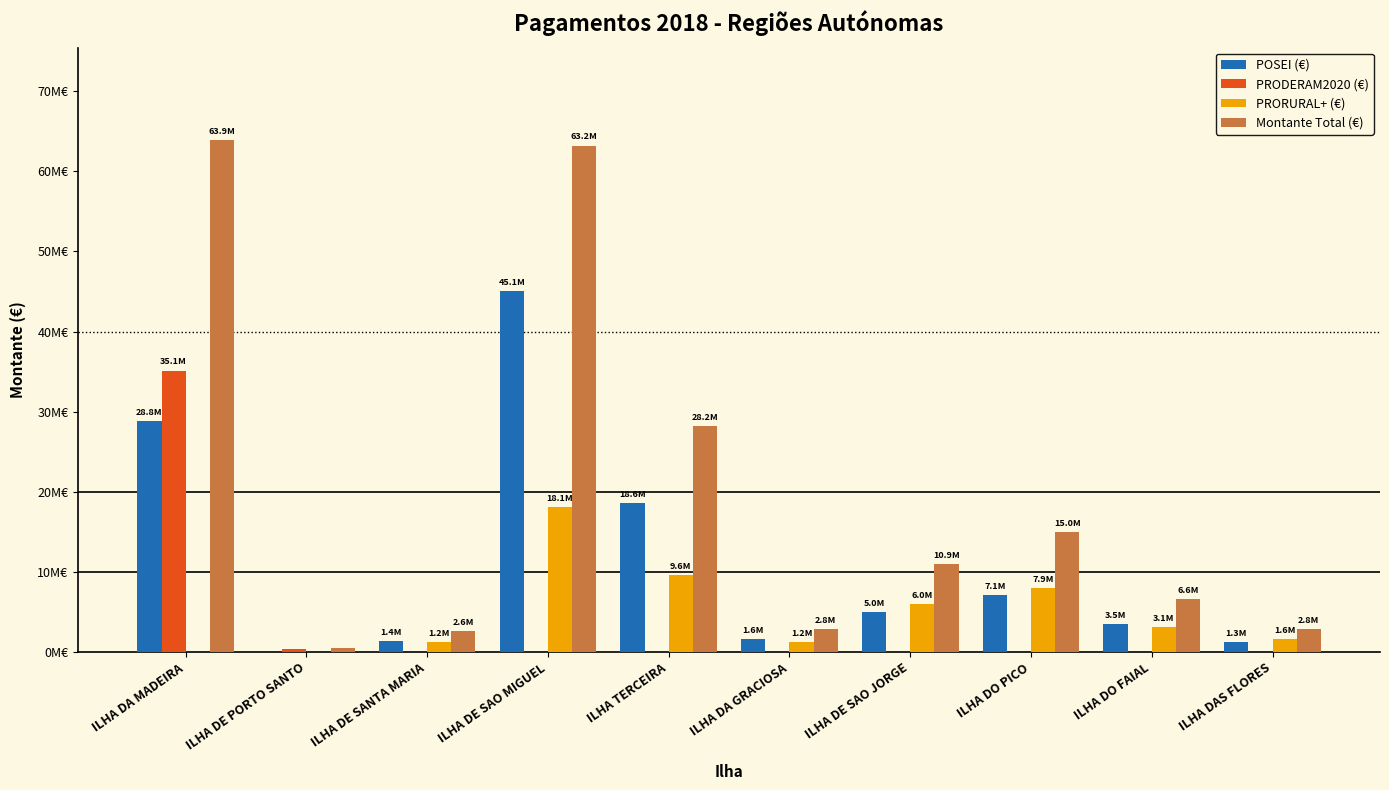

Reading right to left, list all the values displayed in this chart.

POSEI (€): ILHA DAS FLORES=1257804.7	ILHA DO FAIAL=3475758.2	ILHA DO PICO=7059317.0	ILHA DE SAO JORGE=4961593.2	ILHA DA GRACIOSA=1629279.2	ILHA TERCEIRA=18578964.6	ILHA DE SAO MIGUEL=45088581.5	ILHA DE SANTA MARIA=1373461.5	ILHA DE PORTO SANTO=45249.2	ILHA DA MADEIRA=28807997.7
PRODERAM2020 (€): ILHA DAS FLORES=0.0	ILHA DO FAIAL=0.0	ILHA DO PICO=0.0	ILHA DE SAO JORGE=0.0	ILHA DA GRACIOSA=0.0	ILHA TERCEIRA=120.0	ILHA DE SAO MIGUEL=2145.0	ILHA DE SANTA MARIA=0.0	ILHA DE PORTO SANTO=401800.0	ILHA DA MADEIRA=35131624.9
PRORURAL+ (€): ILHA DAS FLORES=1575769.9	ILHA DO FAIAL=3128336.8	ILHA DO PICO=7943434.0	ILHA DE SAO JORGE=5966546.7	ILHA DA GRACIOSA=1207552.9	ILHA TERCEIRA=9605187.2	ILHA DE SAO MIGUEL=18128741.4	ILHA DE SANTA MARIA=1225149.5	ILHA DE PORTO SANTO=0.0	ILHA DA MADEIRA=0.0
Montante Total (€): ILHA DAS FLORES=2833574.6	ILHA DO FAIAL=6604095.0	ILHA DO PICO=15002750.9	ILHA DE SAO JORGE=10928139.9	ILHA DA GRACIOSA=2836832.1	ILHA TERCEIRA=28184271.8	ILHA DE SAO MIGUEL=63219468.0	ILHA DE SANTA MARIA=2598611.0	ILHA DE PORTO SANTO=447049.2	ILHA DA MADEIRA=63939622.6